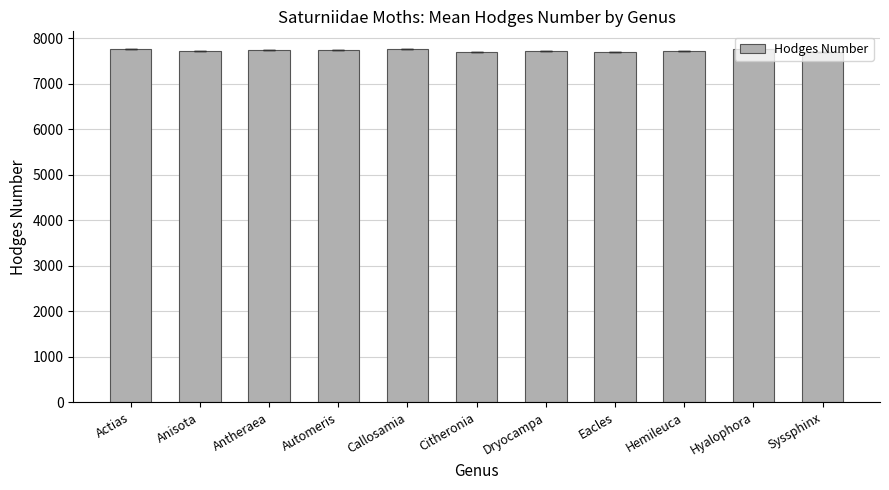

What is the approximate value at Actias?

7758.0